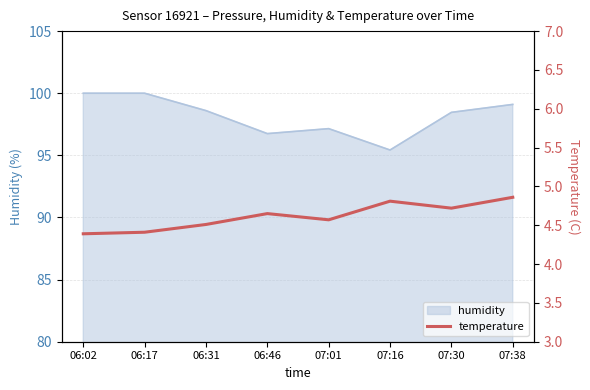

What is the minimum value shown in the chart?

4.4